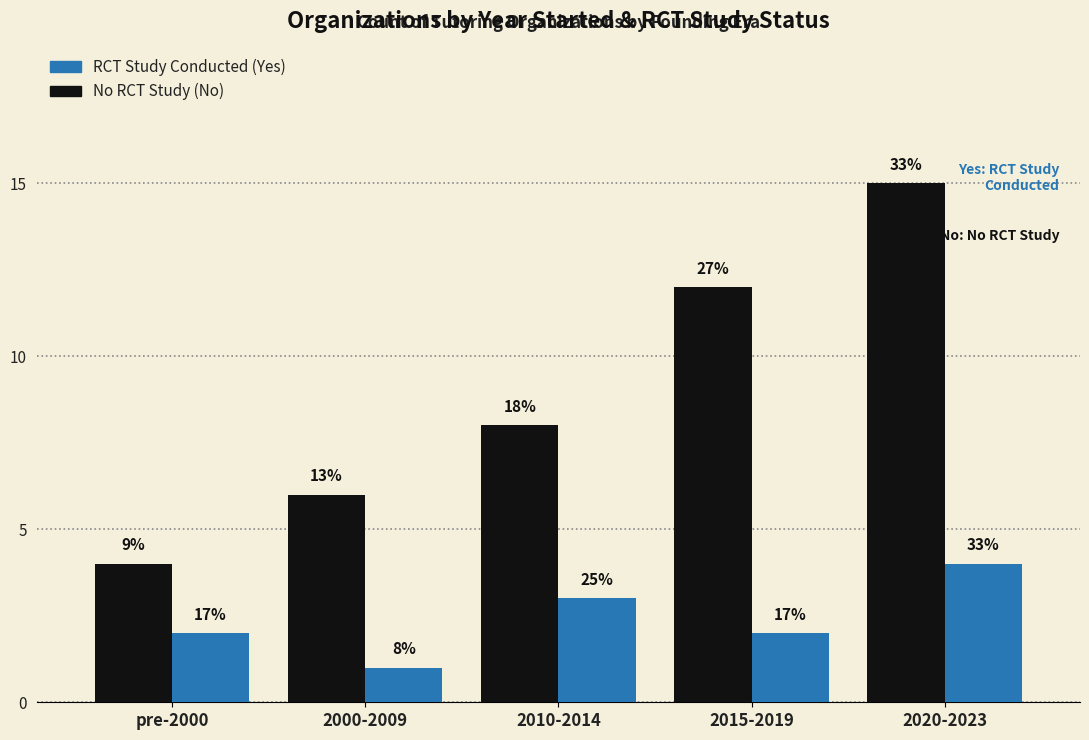

Reading right to left, what are all the values shown in this chart?

No RCT Study: 2020-2023=15	2015-2019=12	2010-2014=8	2000-2009=6	pre-2000=4
RCT Study Conducted: 2020-2023=4	2015-2019=2	2010-2014=3	2000-2009=1	pre-2000=2